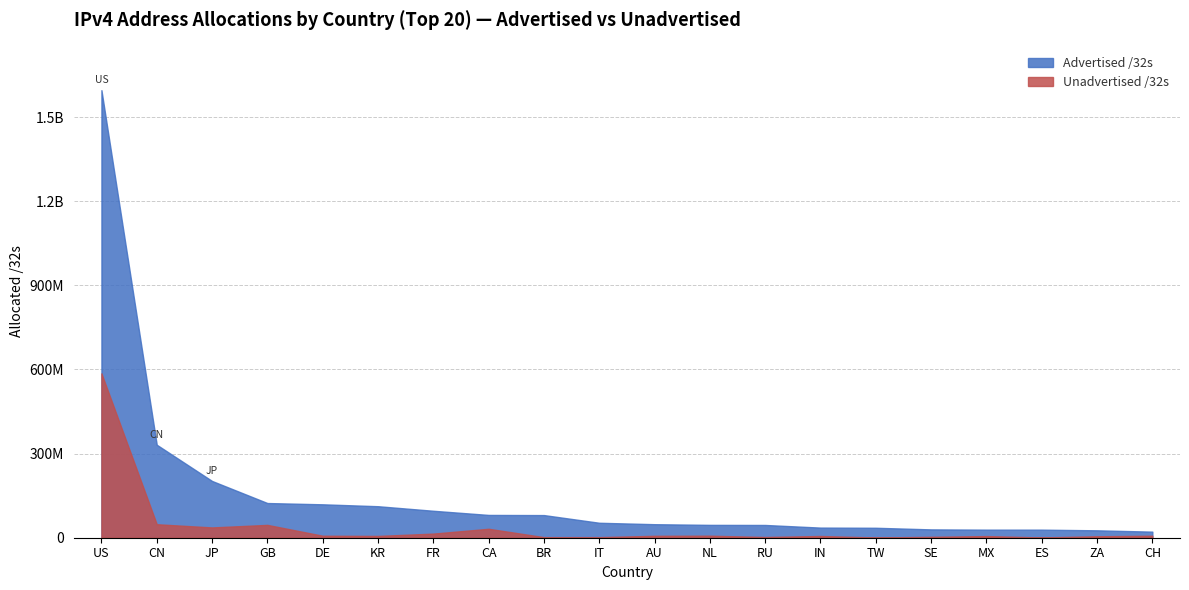

Which series has the largest range (max minus min)?

Advertised /32s